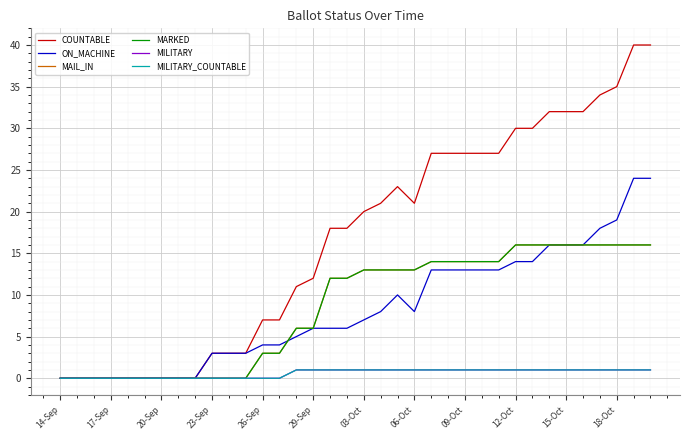

True or false: COUNTABLE and MILITARY_COUNTABLE intersect in this chart.

False